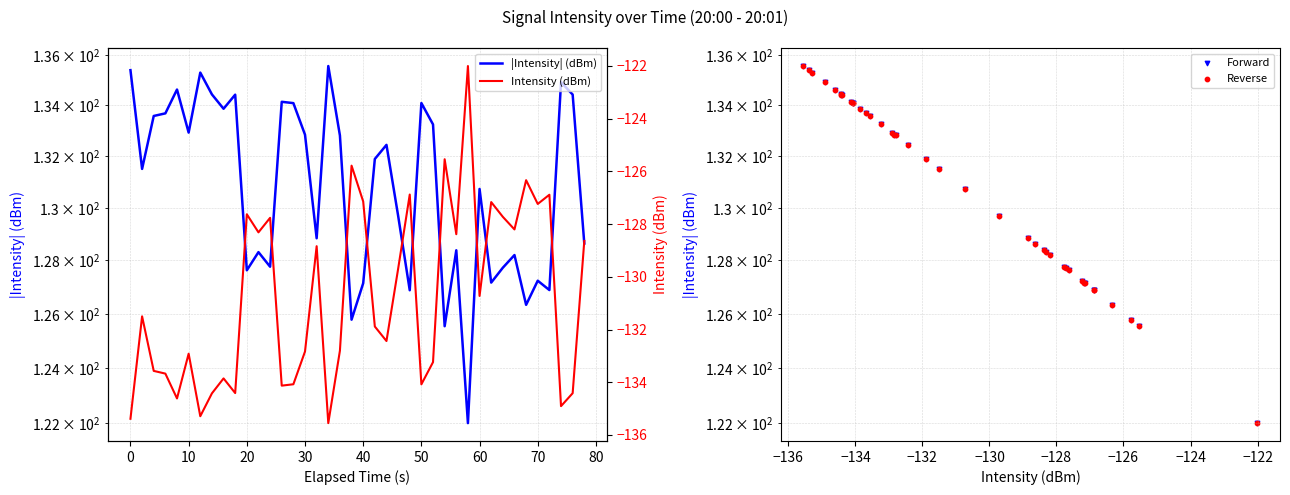

Which series contains the highest Y value?

|Intensity| (dBm)